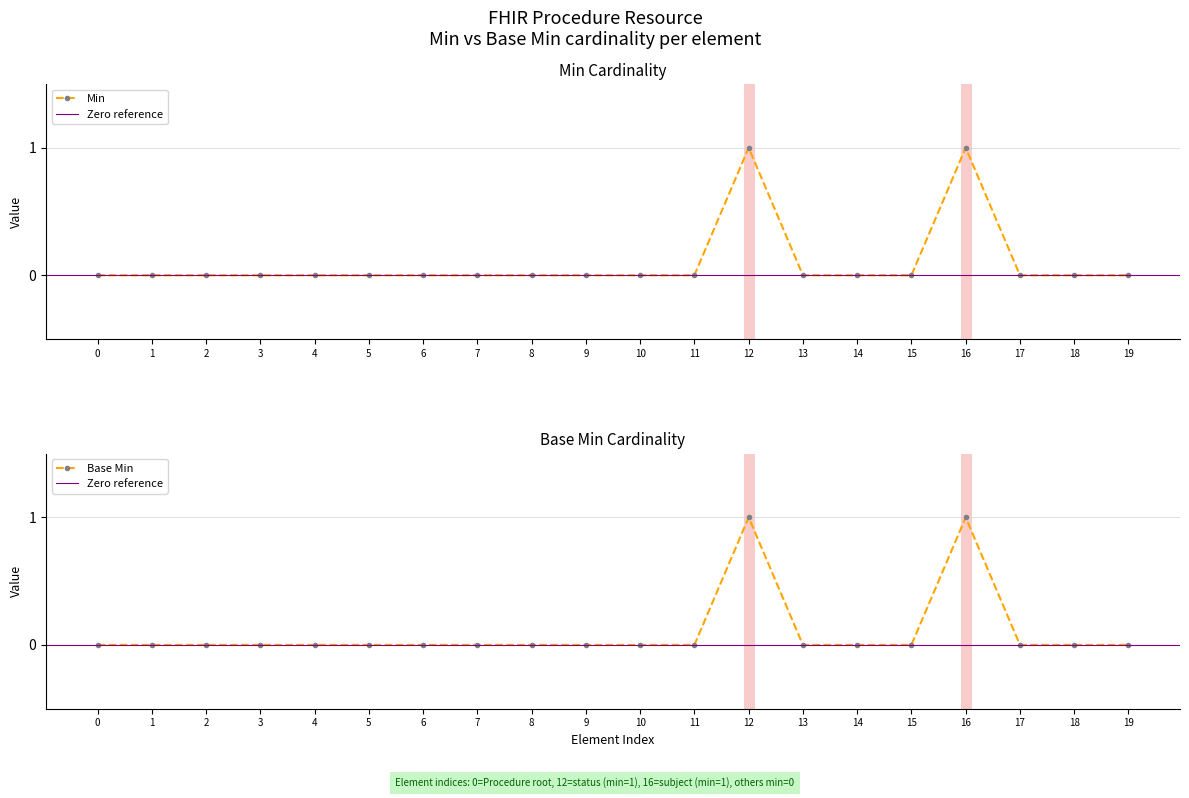

True or false: Min has a value of 0 at 18.

True